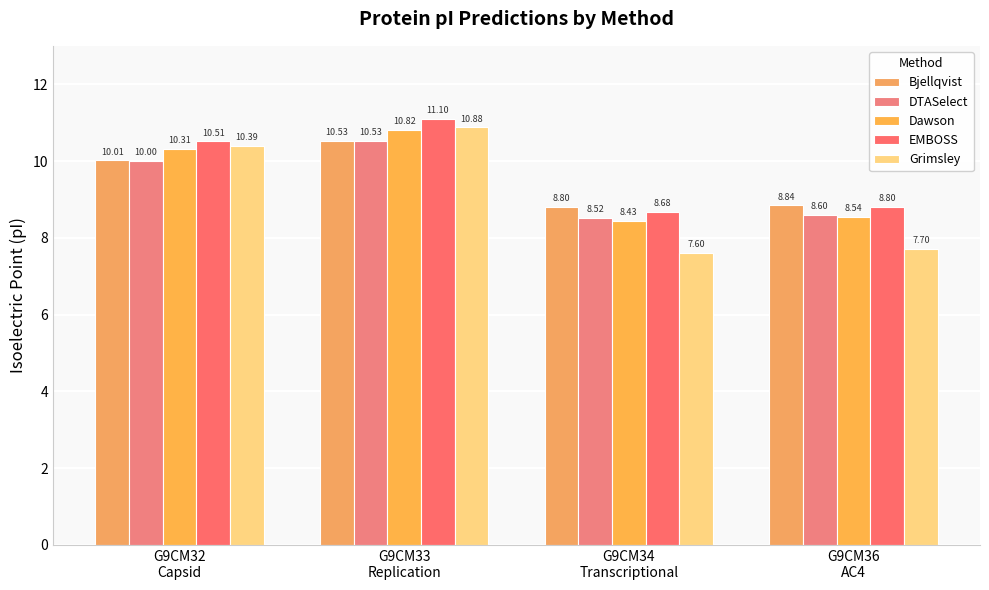

The Dawson series shows 10.8 at G9CM33
Replication. True or false?

True